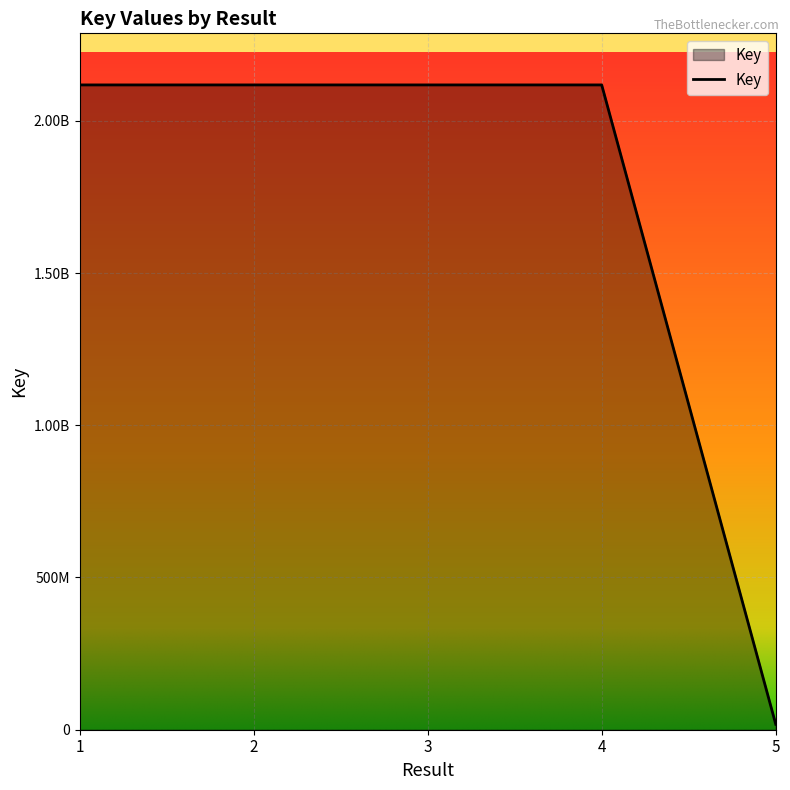

Reading right to left, extract all data points from this chart.

17884599	2117849383	2117850590	2117849327	2117847451